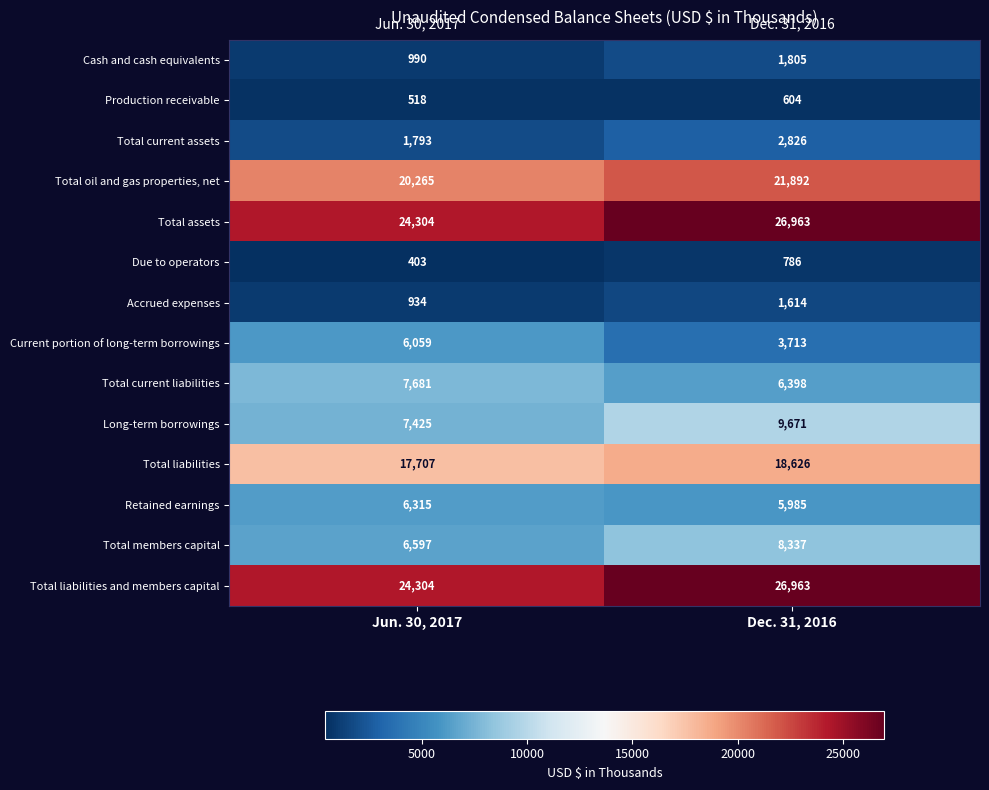

What is the difference between the Total members capital values at Dec. 31, 2016 and Jun. 30, 2017?

1740